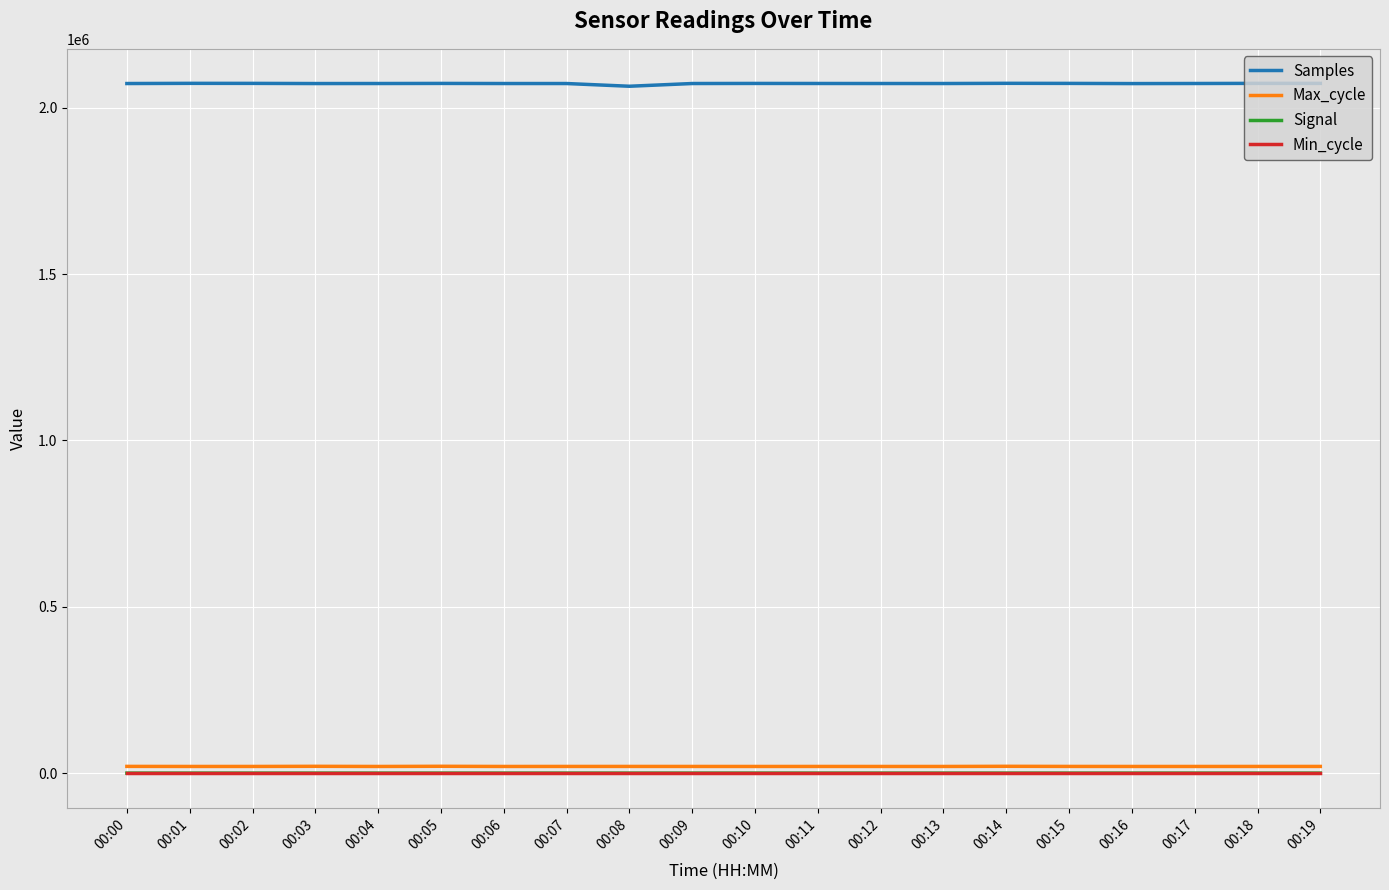

Is the value of Samples at 00:08 greater than the value of Max_cycle at 00:04?

Yes